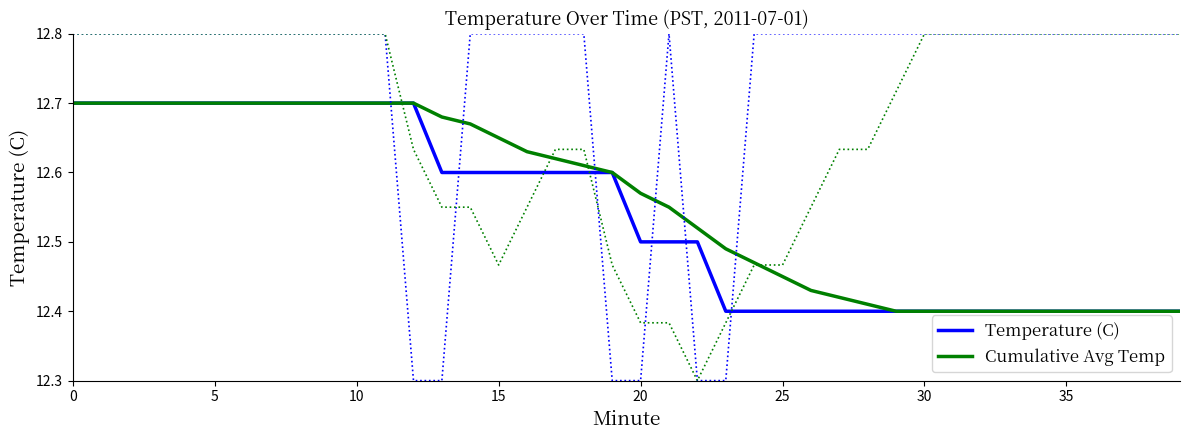

True or false: Temperature (C) has more than 1 interior local peaks.

False